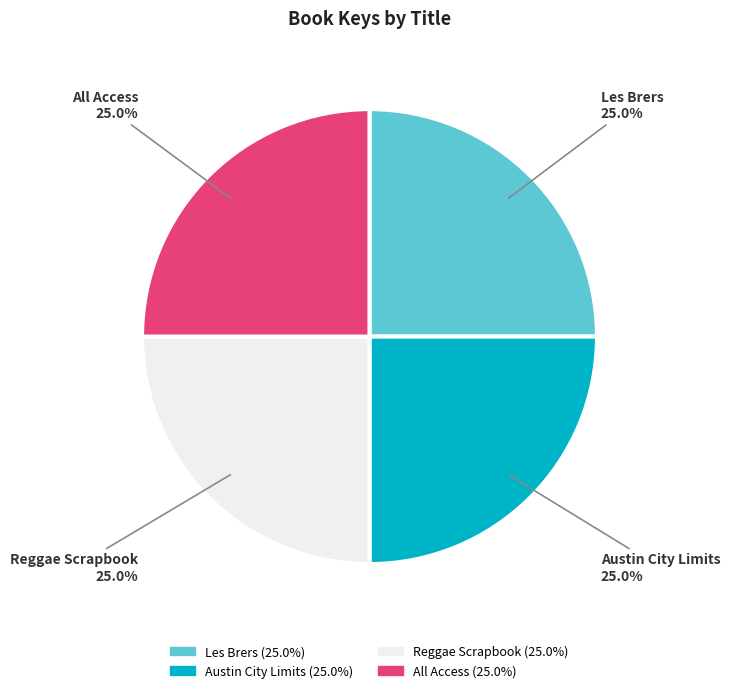

What percentage do Reggae Scrapbook and All Access together represent?

50.0%